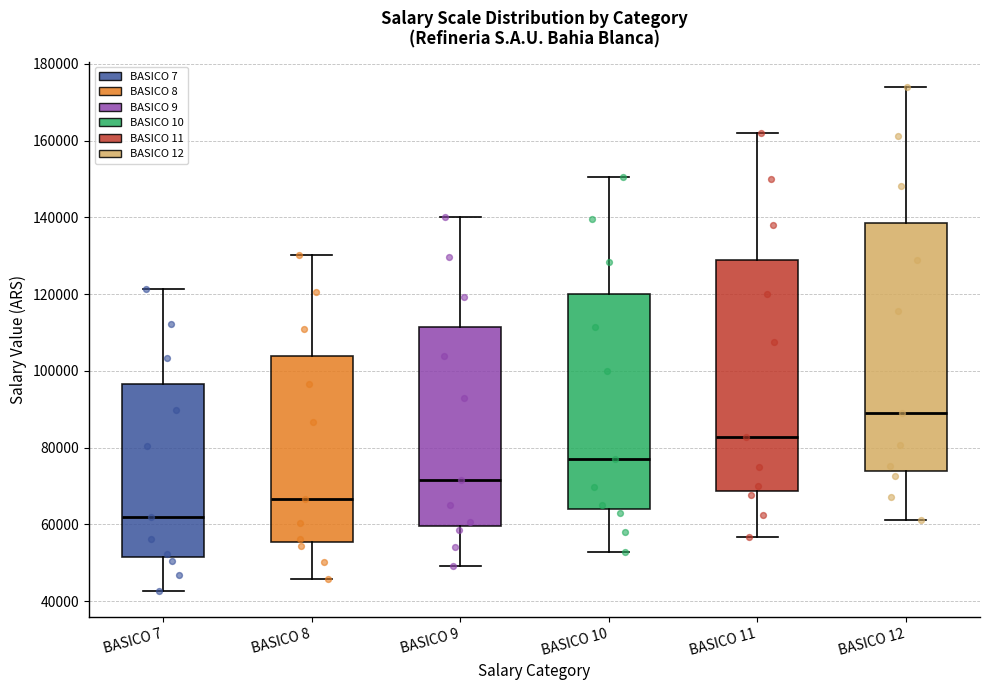

Which box has the lowest median line?

BASICO 7